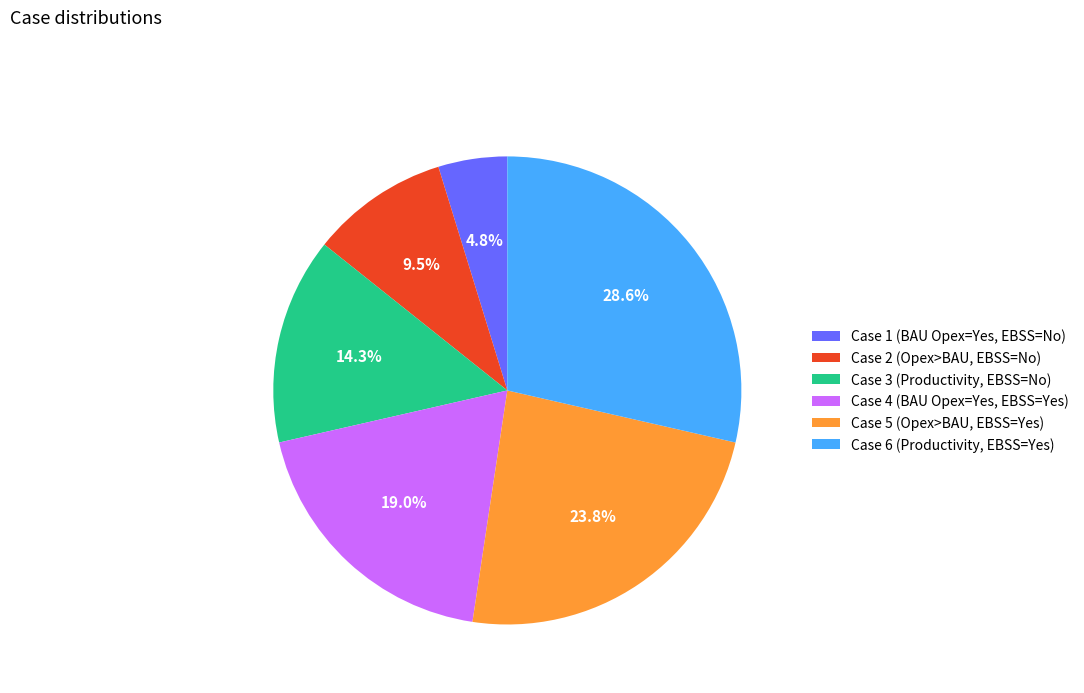

Is it true that Case 4 (BAU Opex=Yes, EBSS=Yes) is 19% of the pie?

True